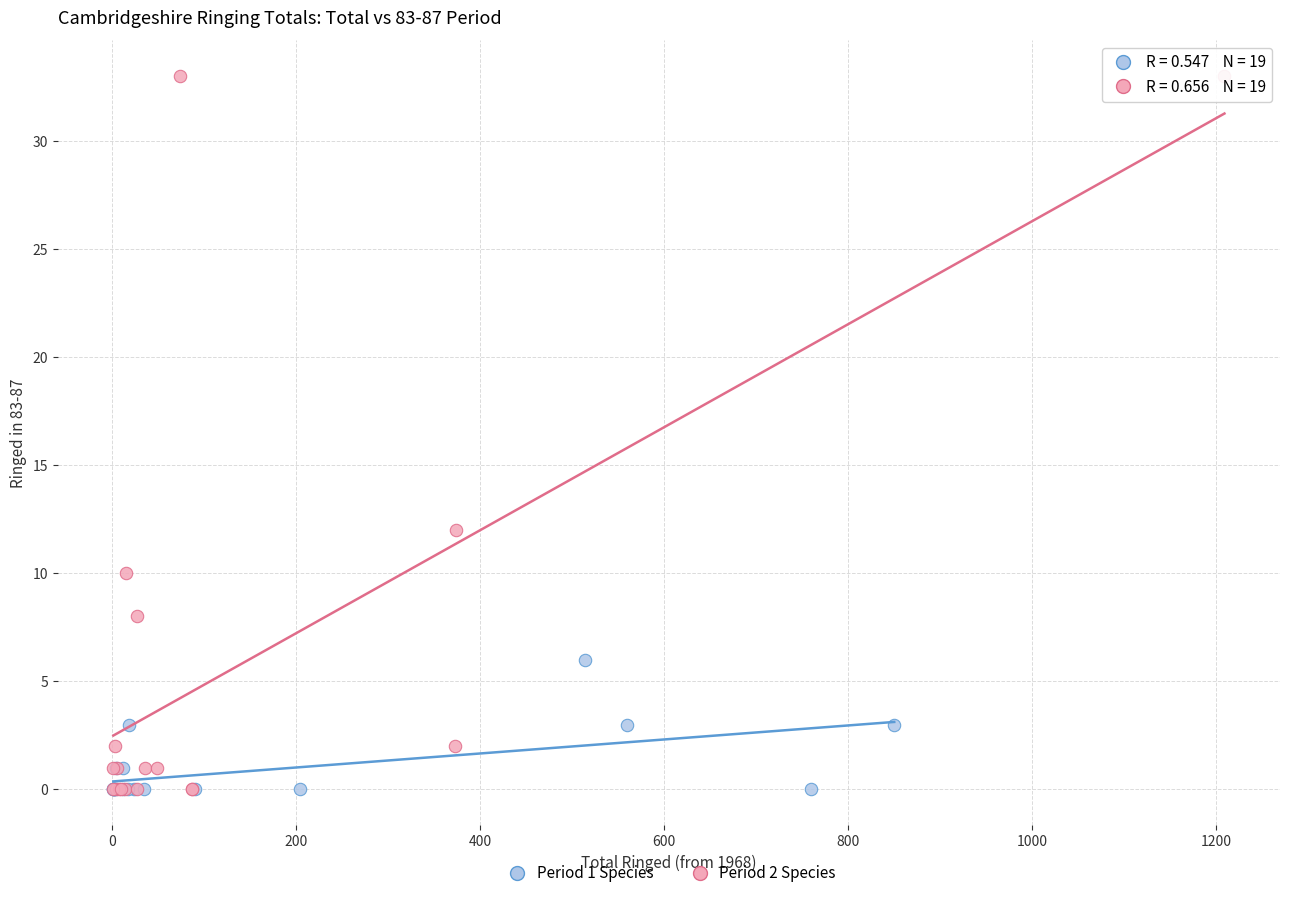

What are all the series names shown in the legend?

Period 1 Species, Period 2 Species